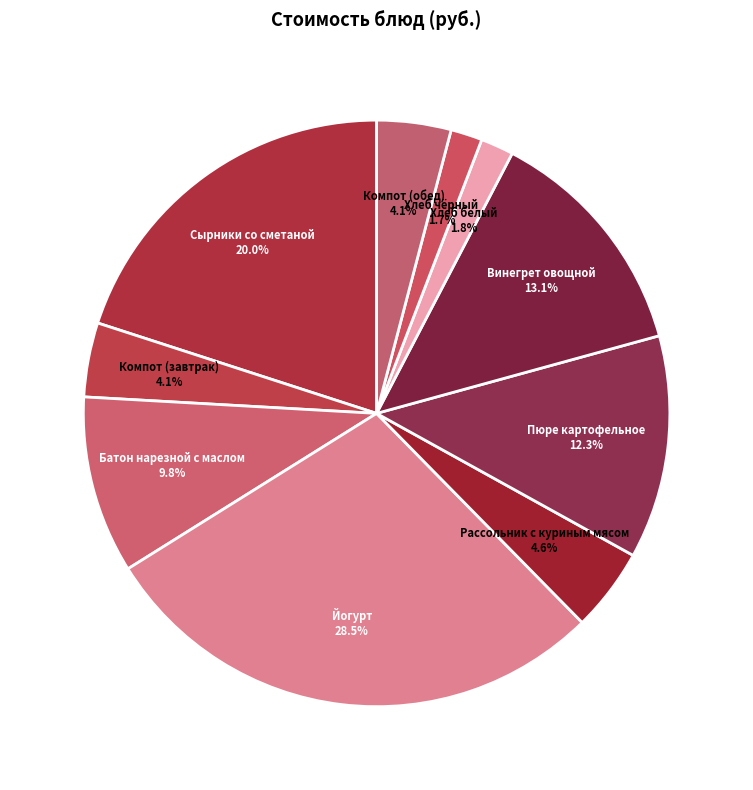

How many segments does this pie chart have?

10